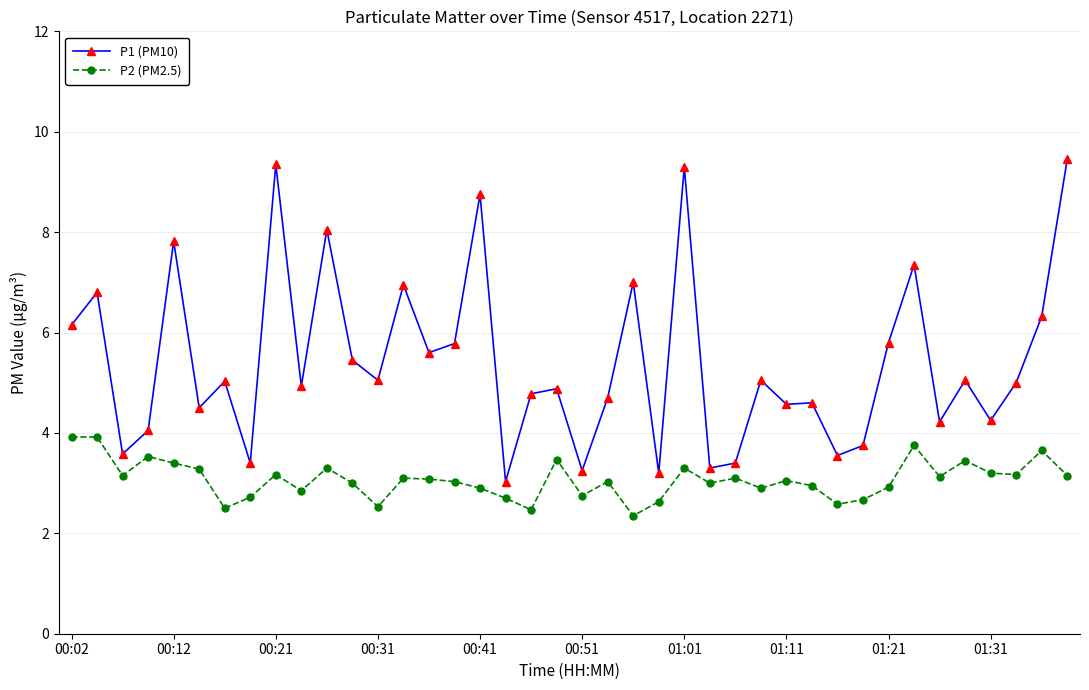

What is the highest value of the P2 (PM2.5) series?

3.9